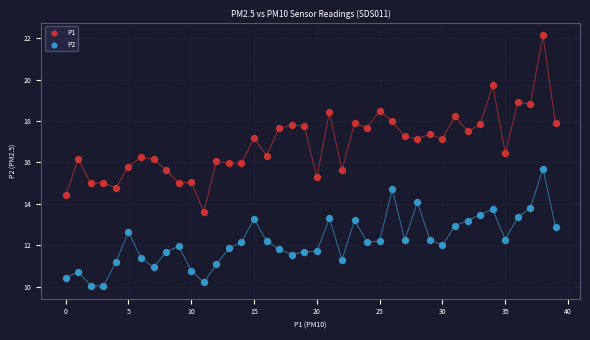

Across all data points, what is the range of Y values (max minus min)?

12.1